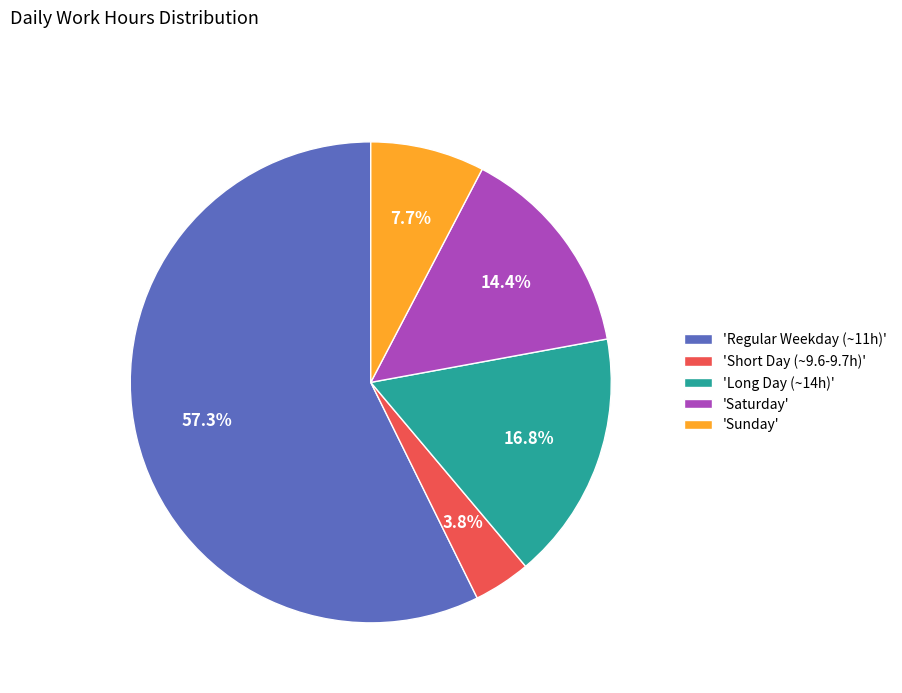

Which category has the smallest portion of the pie?

'Short Day (~9.6-9.7h)'